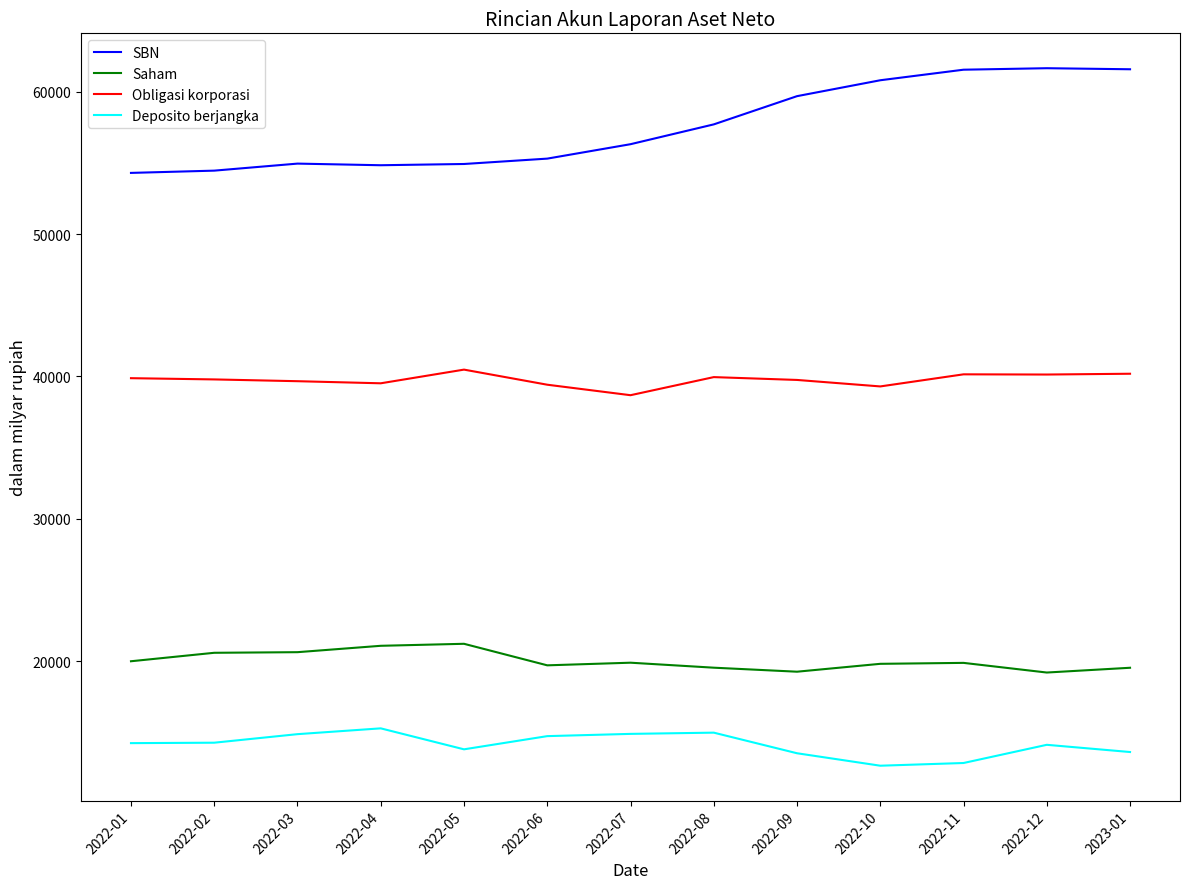

Which series has the largest total across all categories?

SBN